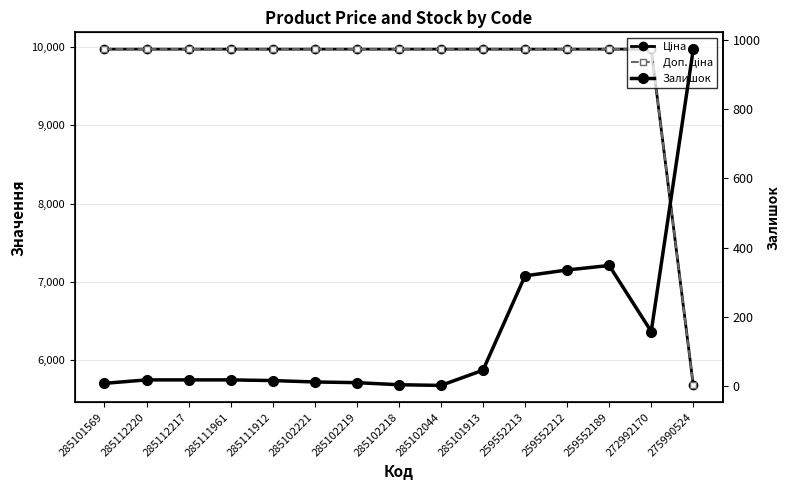

True or false: Ціна and Залишок cross at least once.

False